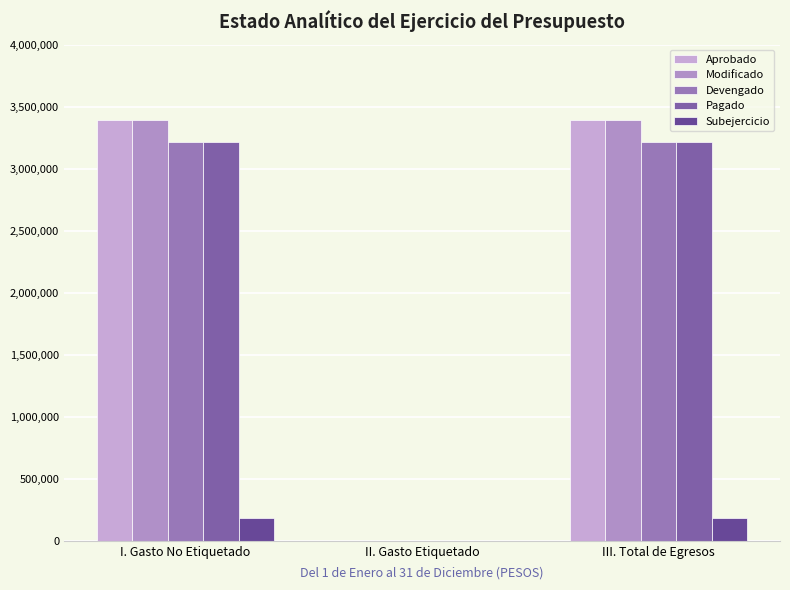

What is the label of the 1st bar from the left?

I. Gasto No Etiquetado